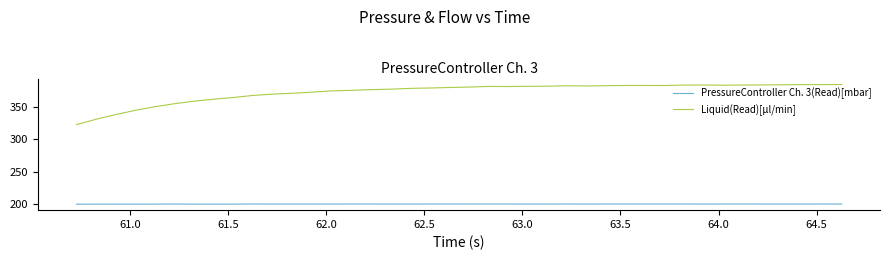

What is the minimum value for Liquid(Read)[µl/min]?

322.2